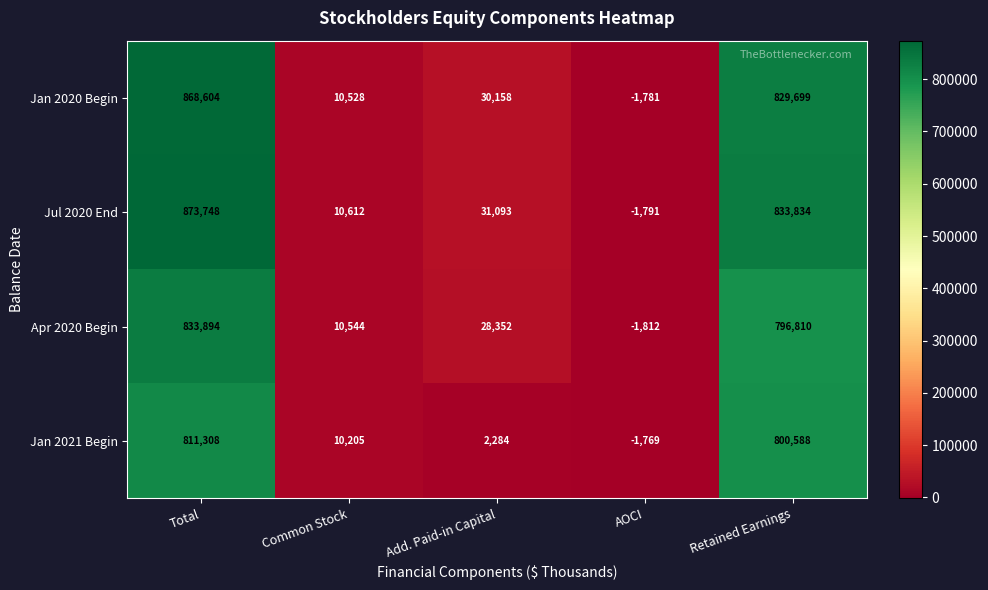

Read the Apr 2020 Begin value at Total, to the nearest 10.

833890